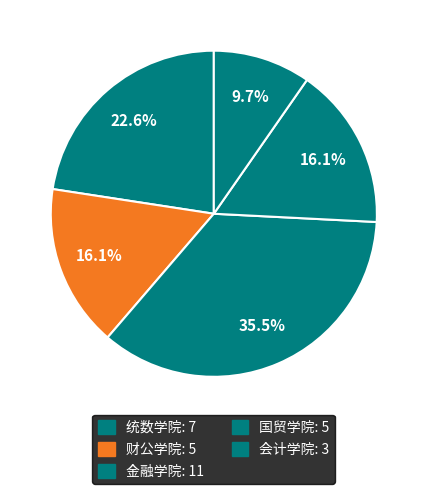

Approximately how many times larger is the value at 统数学院 compared to 金融学院?

0.6